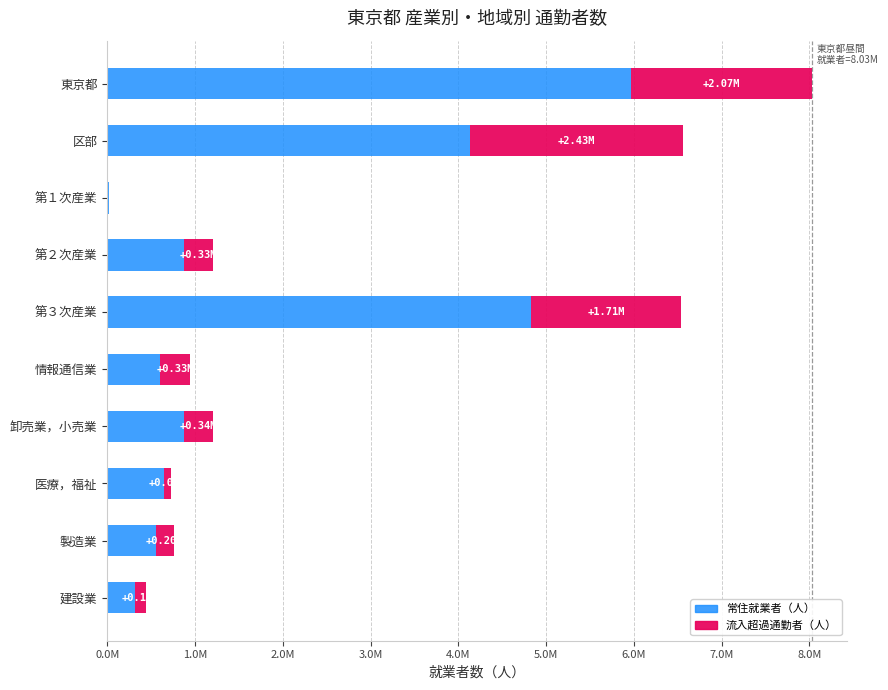

What are all the series names shown in the legend?

常住就業者（人）, 流入超過通勤者（人）